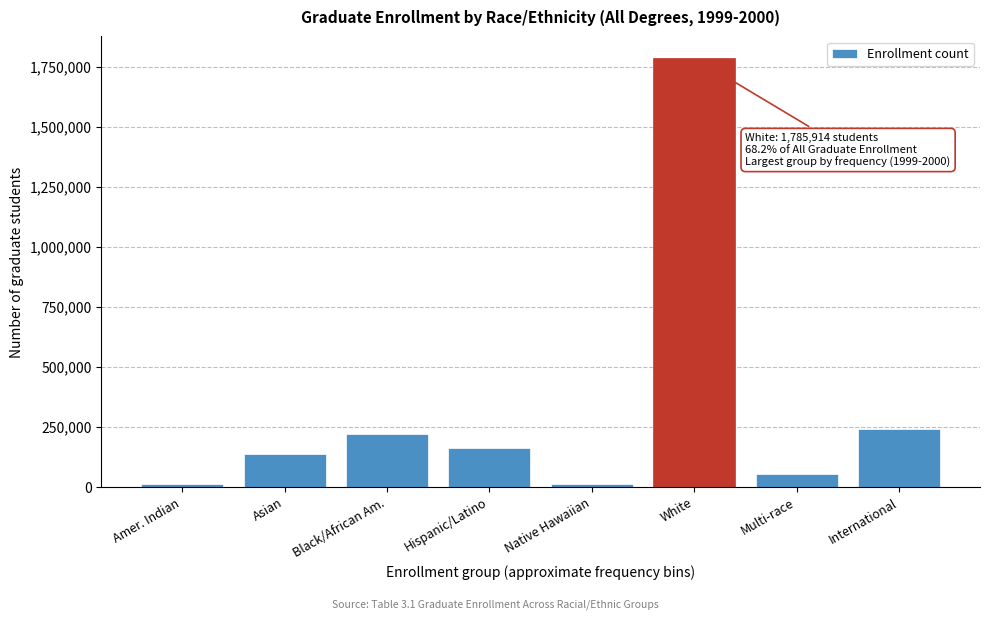

At which category does the chart reach its peak across all series?

White